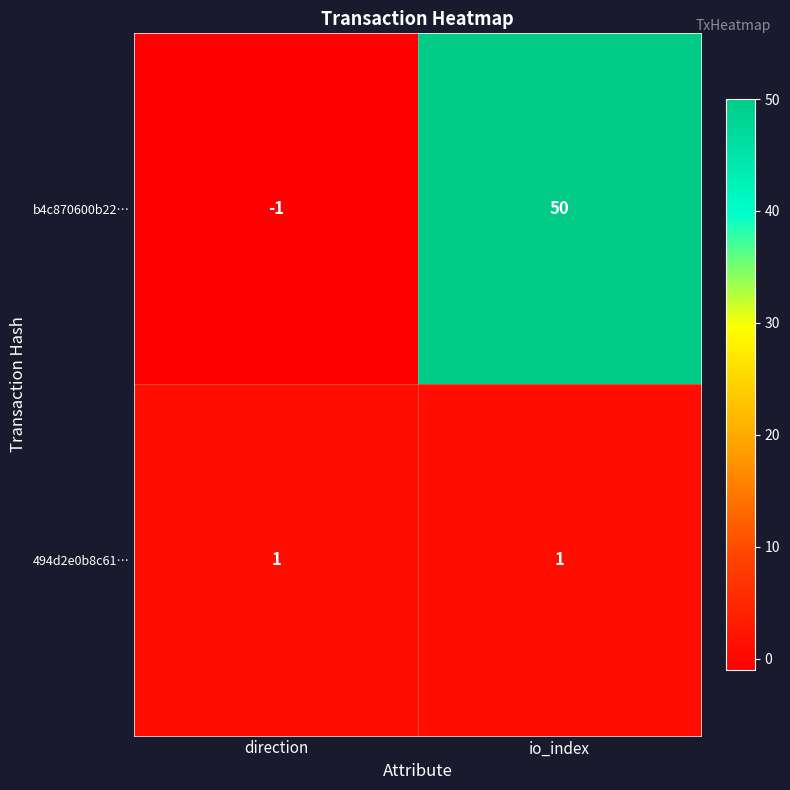

What is the sum of all b4c870600b22… values?

49